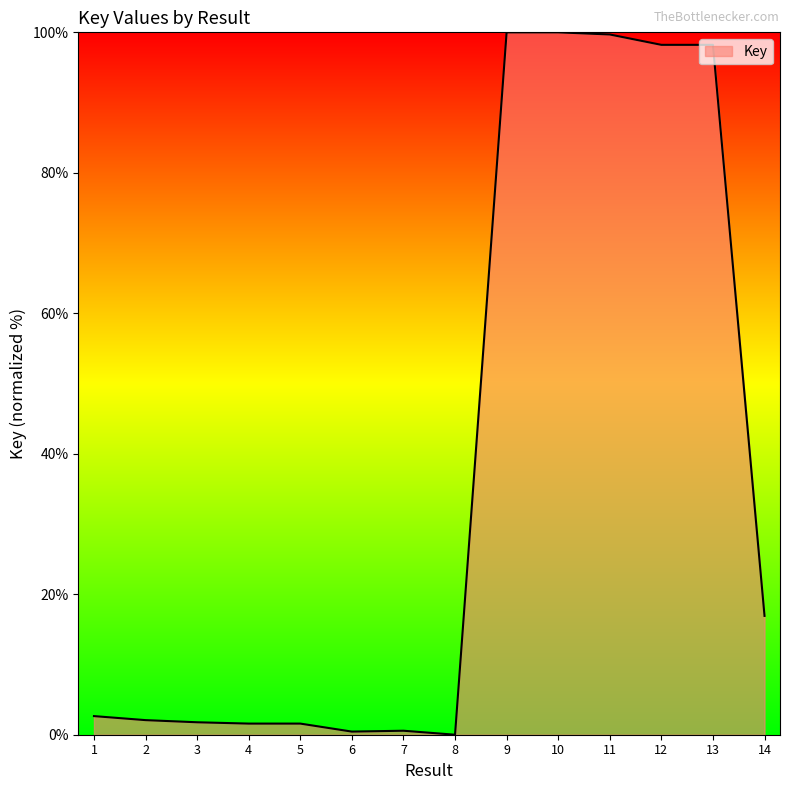

Where does the data first go above 2?

1